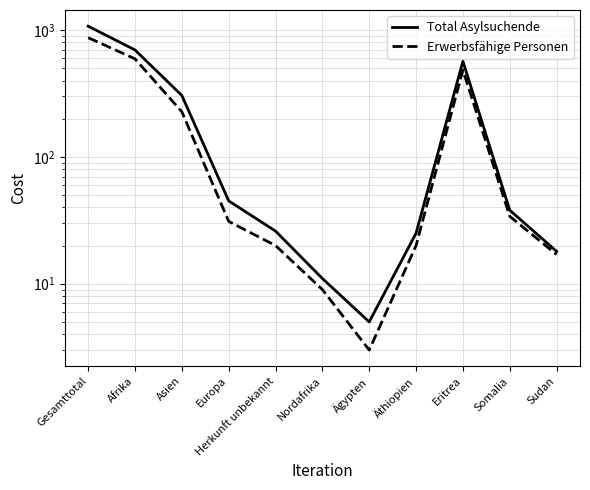

At Europa, list the series in order from smallest to largest.

Erwerbsfähige Personen, Total Asylsuchende